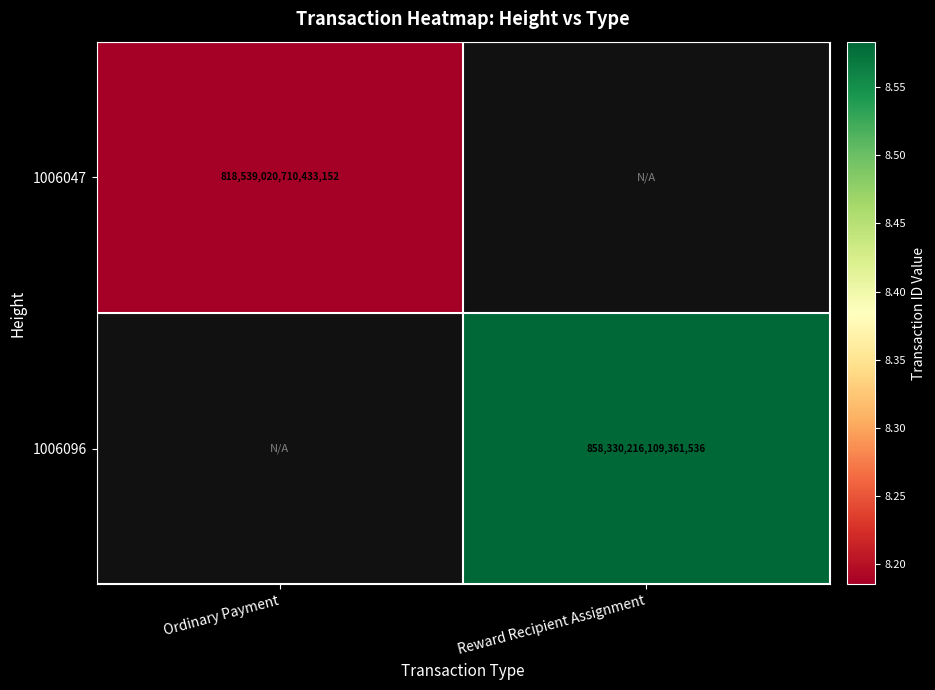

At which category does the chart reach its peak across all series?

Reward Recipient Assignment